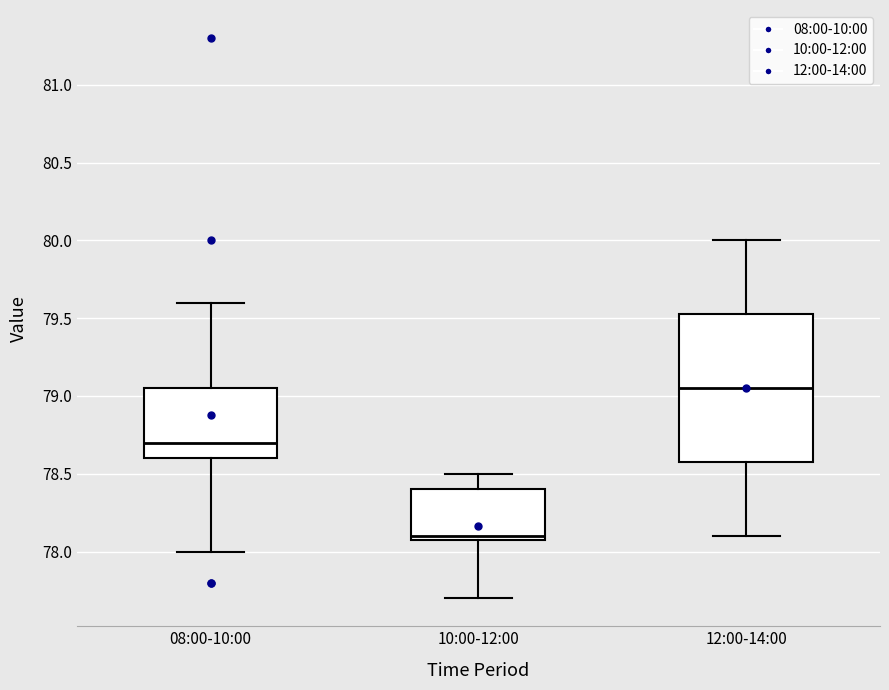

Where does the lower whisker of the box for 12:00-14:00 end on the y-axis? The values are not printed on the chart, so give them approximately, as read against the axis.

78.10